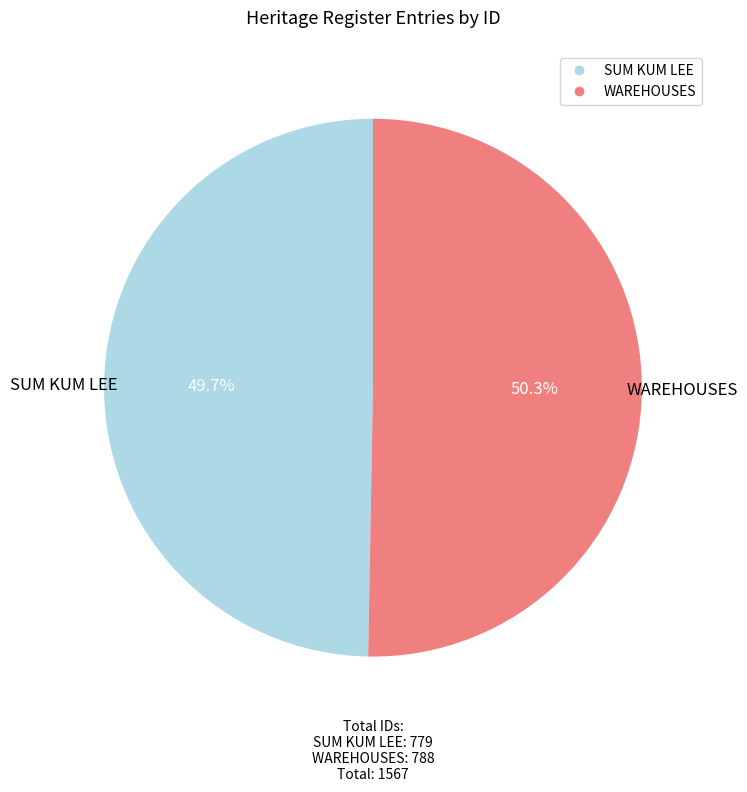

What percentage is the WAREHOUSES slice, to the nearest percent?

50%